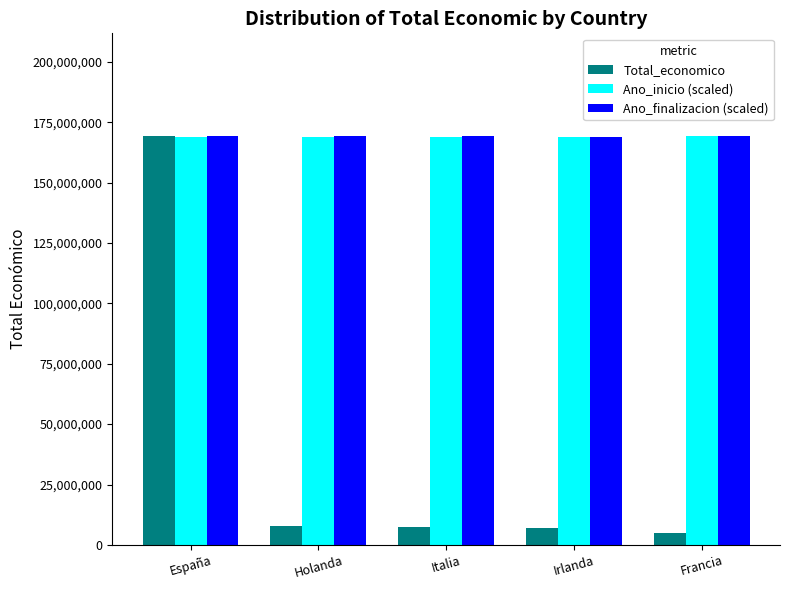

What is the minimum value shown in the chart?

4983169.0